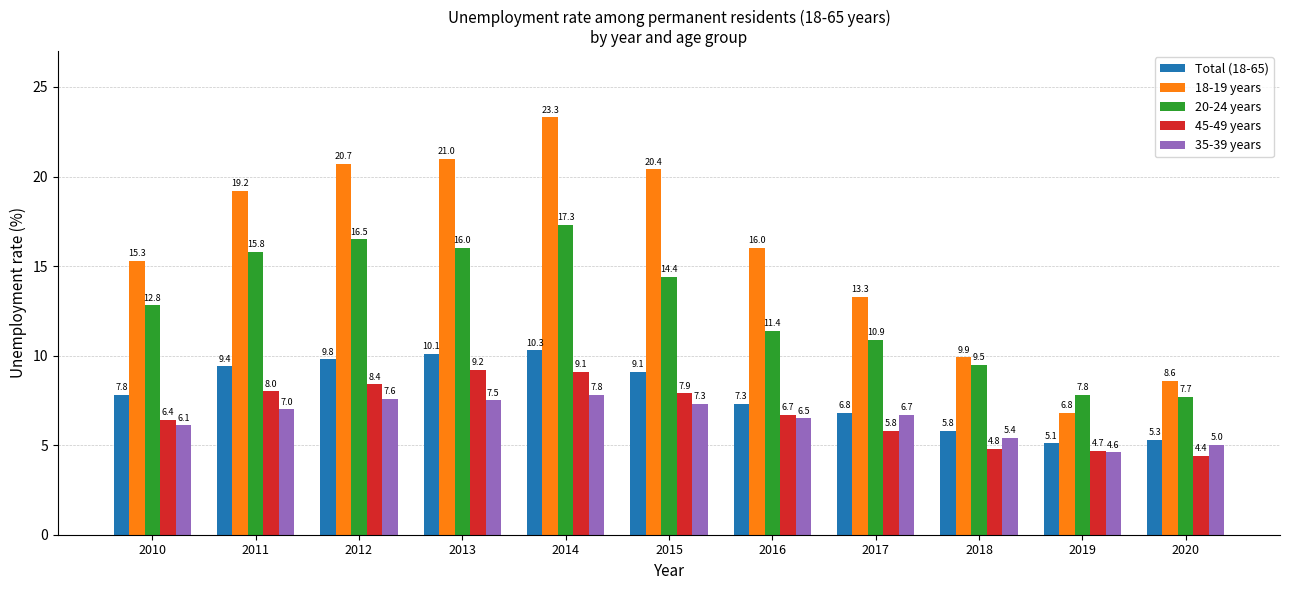

At which category does the chart reach its minimum across all series?

2020